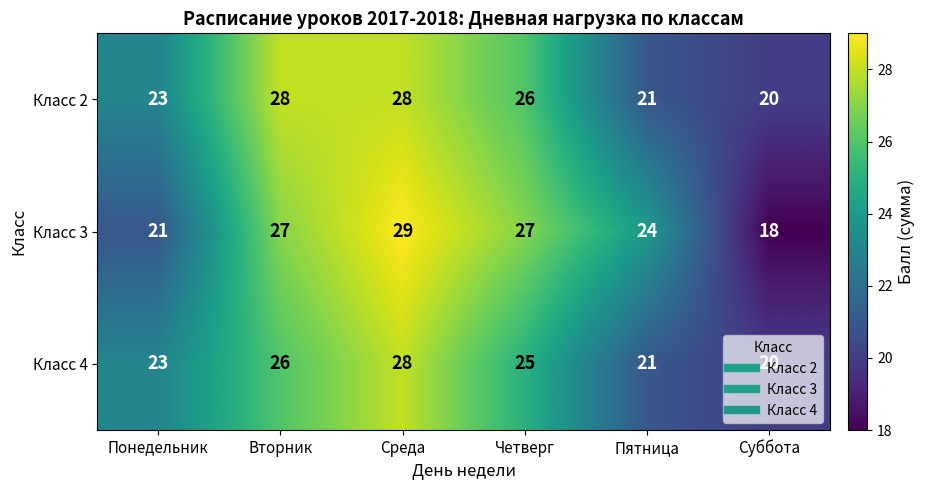

Count the number of data series in this chart.

3